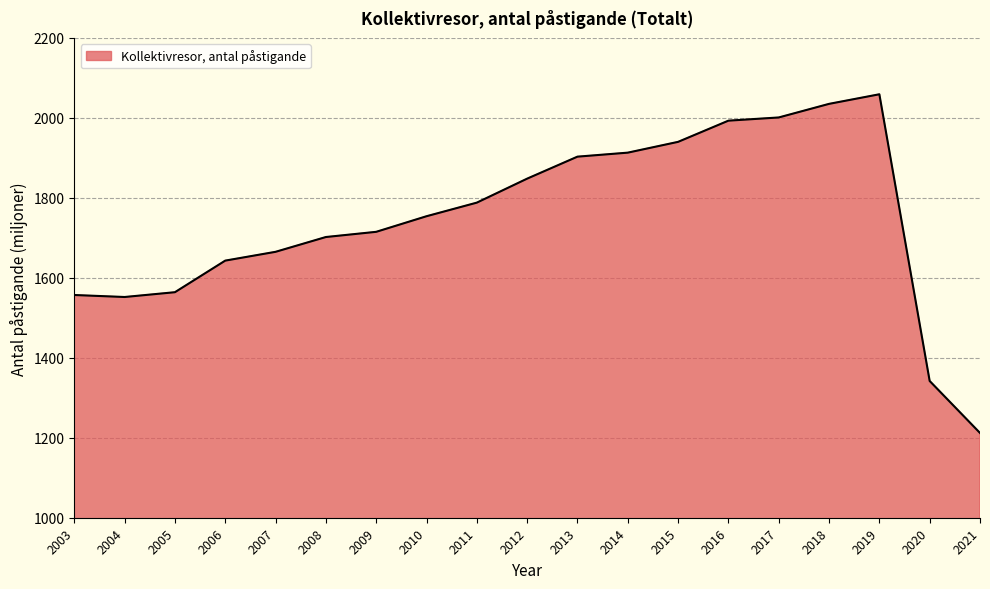

Reading left to right, list all the values displayed in this chart.

2003=1557	2004=1552	2005=1564	2006=1643	2007=1665	2008=1702	2009=1715	2010=1754	2011=1788	2012=1848	2013=1903	2014=1913	2015=1940	2016=1993	2017=2001	2018=2035	2019=2059	2020=1342	2021=1212